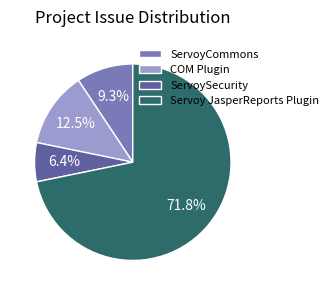

What is the ratio of the value at Servoy JasperReports Plugin to the value at ServoySecurity?

11.2